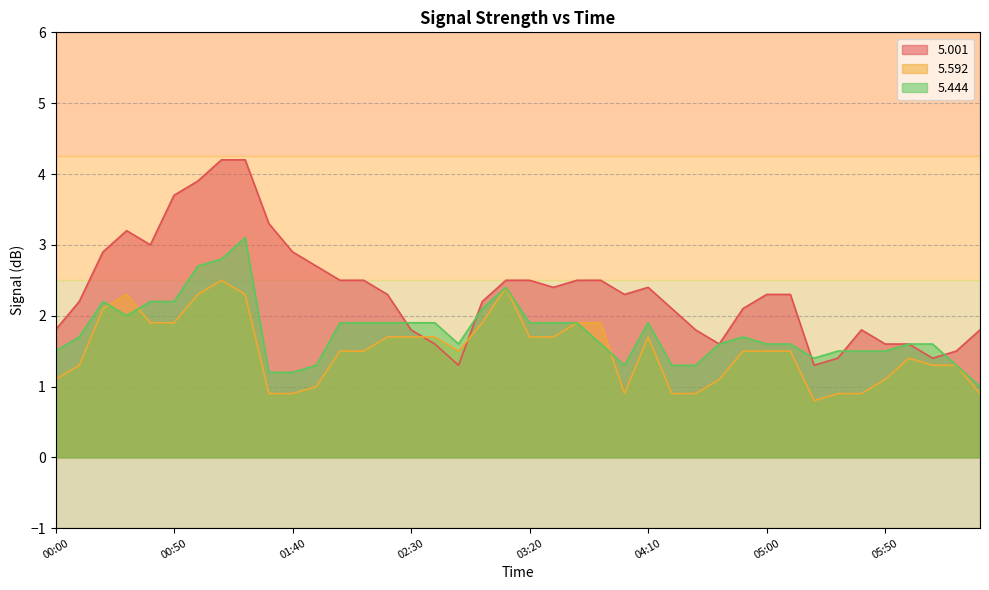

Which series has the largest total across all categories?

5.001